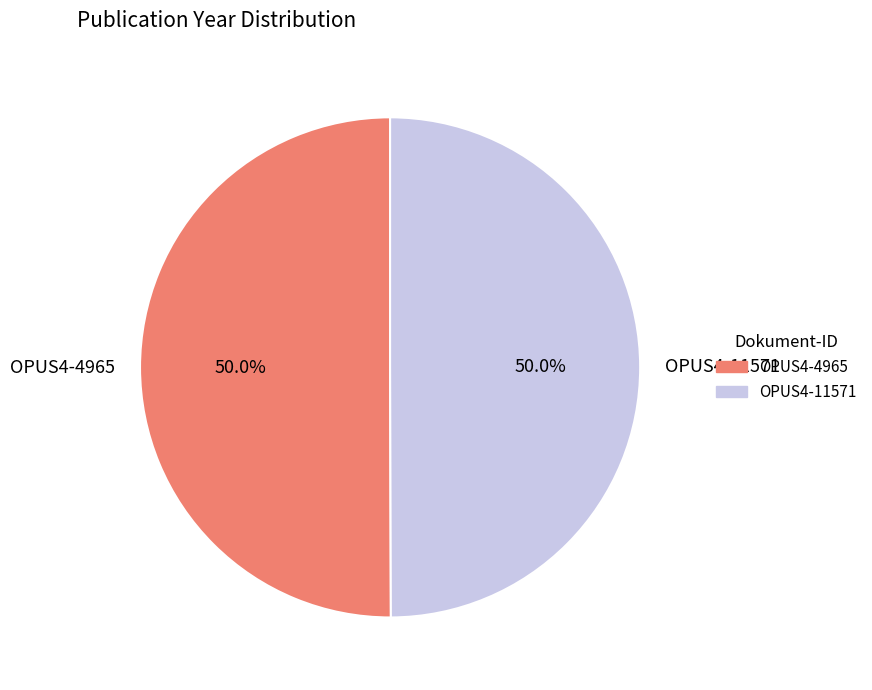

Is the sum of OPUS4-11571 and OPUS4-4965 greater than half?

Yes